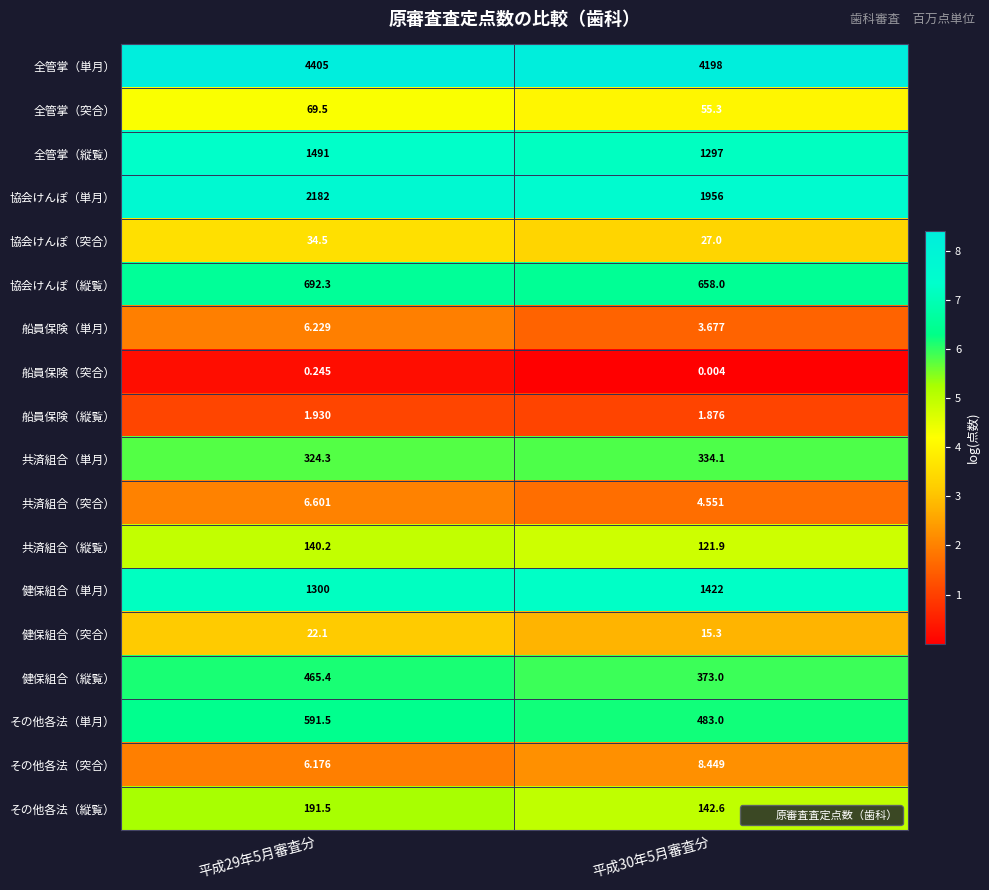

Which series has the widest spread of values?

協会けんぽ（単月）